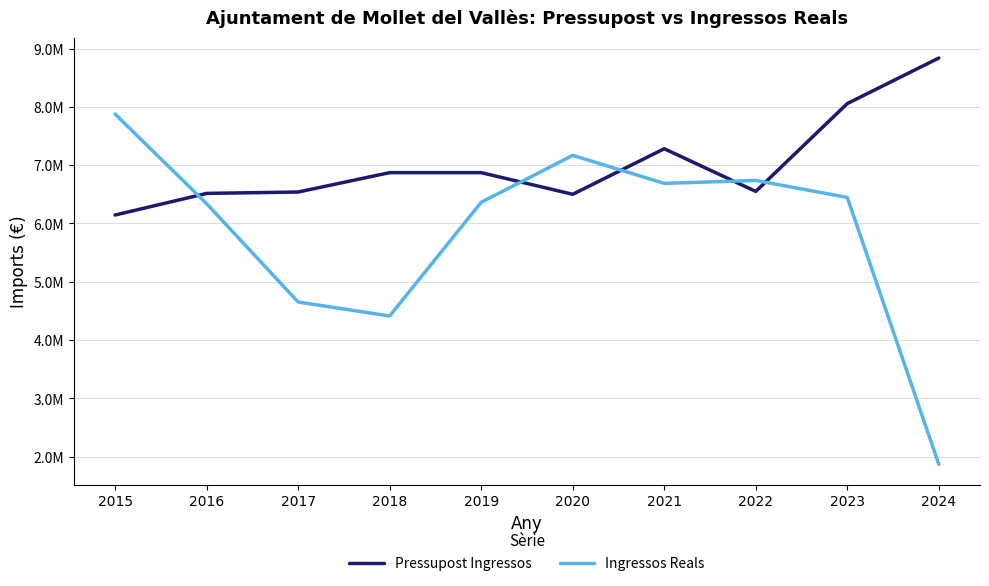

In Pressupost Ingressos, how many points are higher than both neighbors (excluding endpoints)?

1